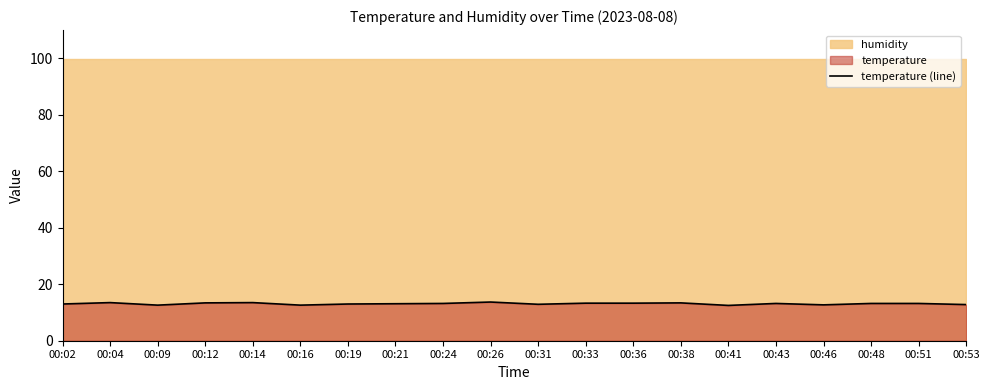

Reading left to right, transcribe all the data shown in this chart.

13.0	13.5	12.6	13.4	13.5	12.6	13.0	13.1	13.2	13.7	12.9	13.3	13.3	13.4	12.5	13.2	12.7	13.2	13.2	12.8